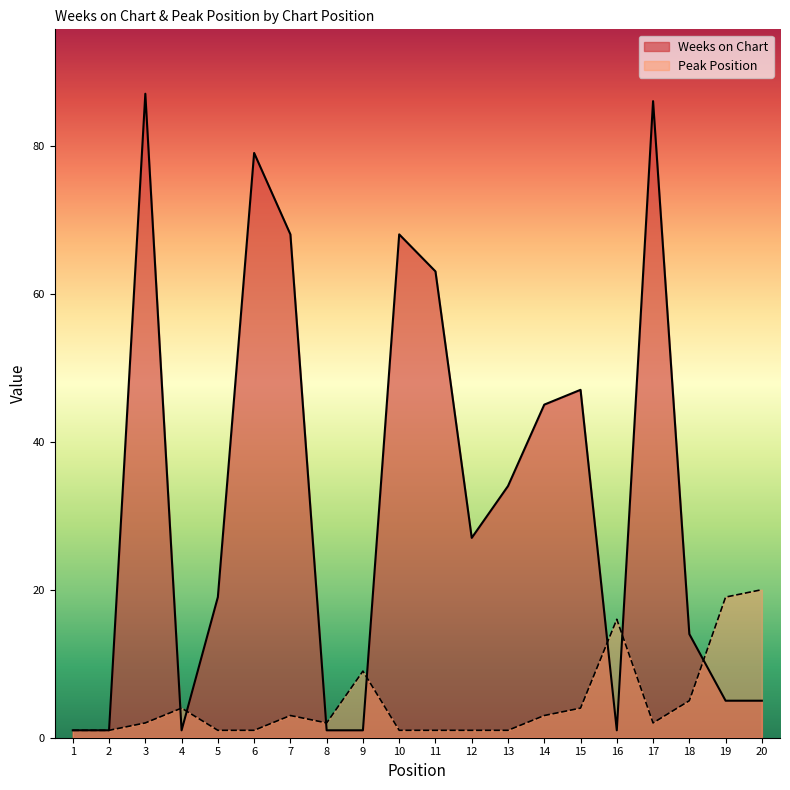

What is the sum of all Weeks on Chart values?

653